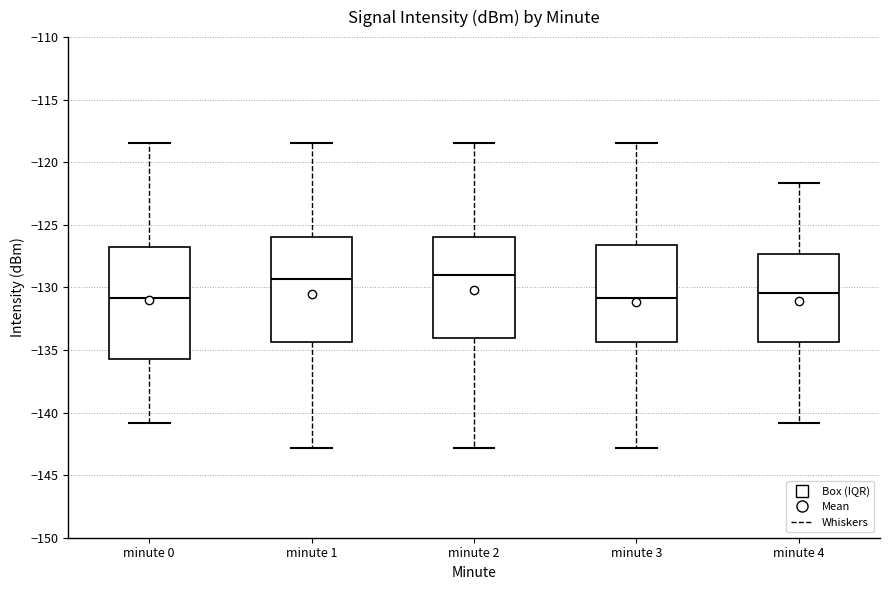

Where is the upper edge of the box for minute 1 on the y-axis? The values are not printed on the chart, so give them approximately, as read against the axis.

-126.0